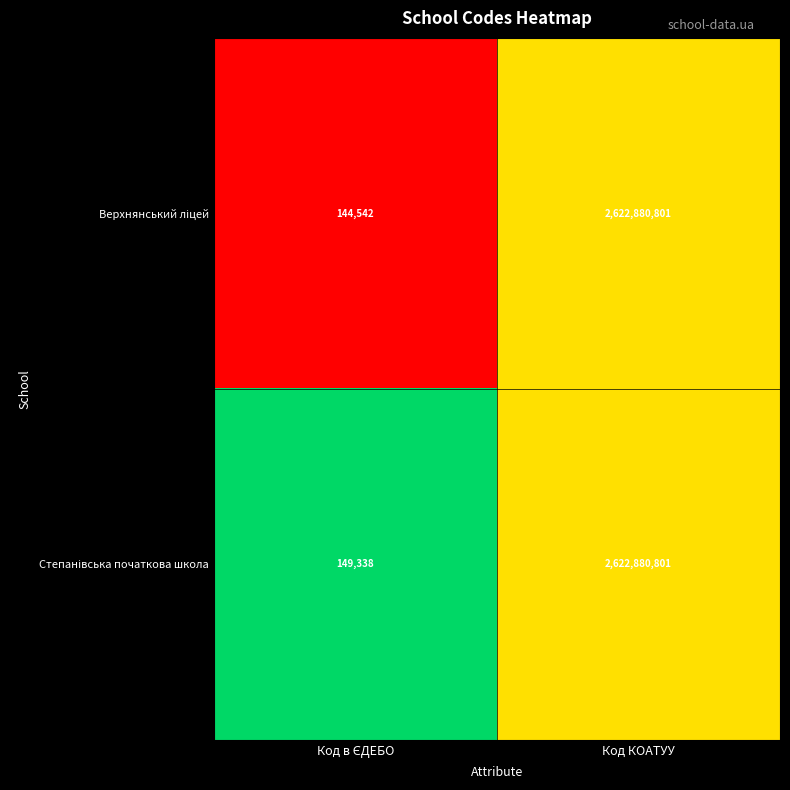

What is the maximum value shown in the chart?

2622880801